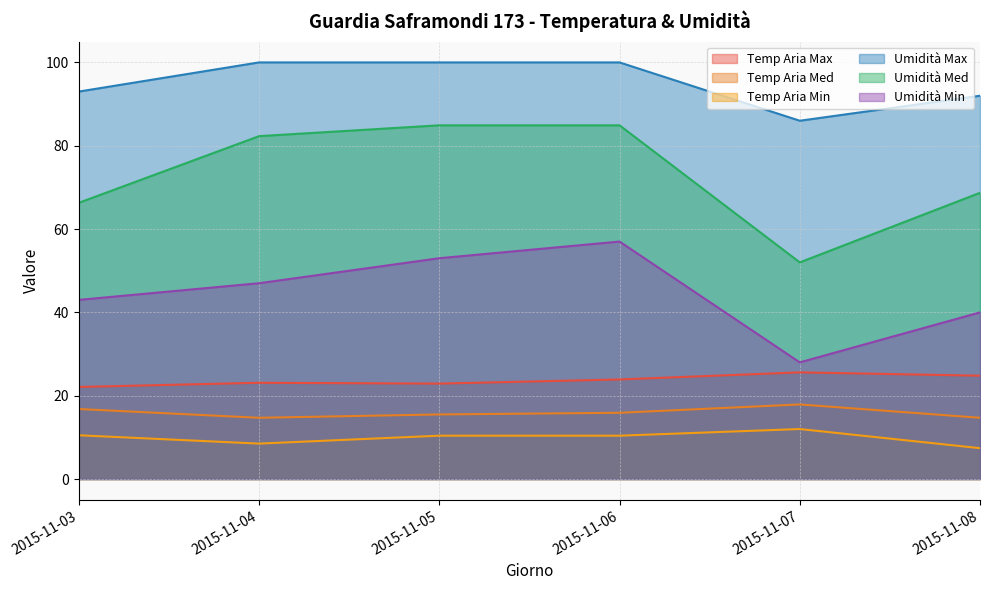

Read the Umidità Min value at 2015-11-08.

40.0